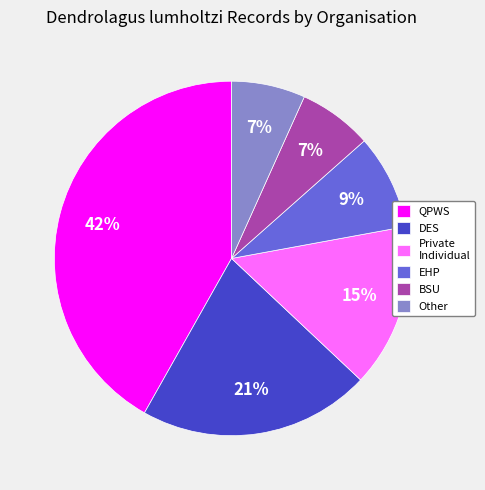

Combined, do BSU and QPWS account for over 50%?

No